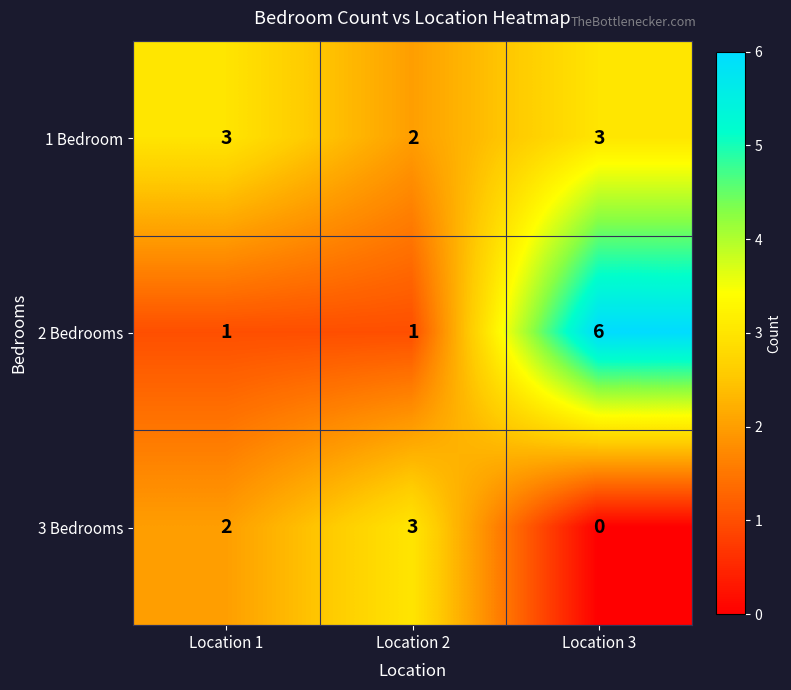

What value does the 1 Bedroom series have at Location 3?

3